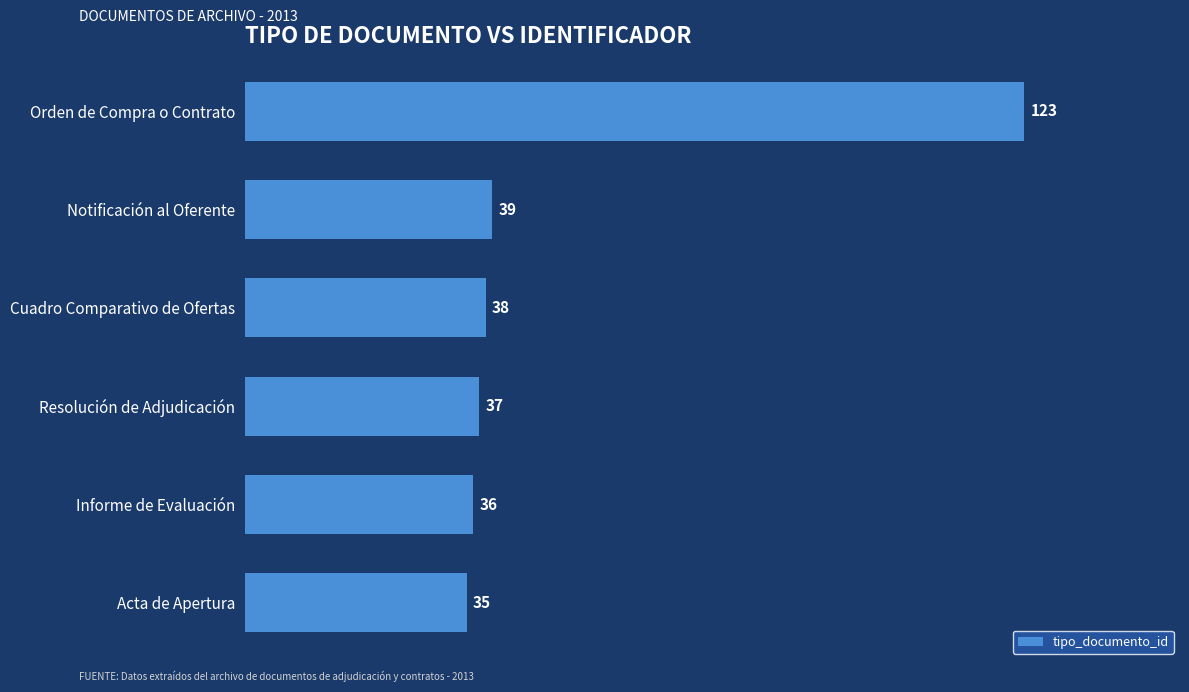

Read the value at Resolución de Adjudicación, to the nearest 5.

35